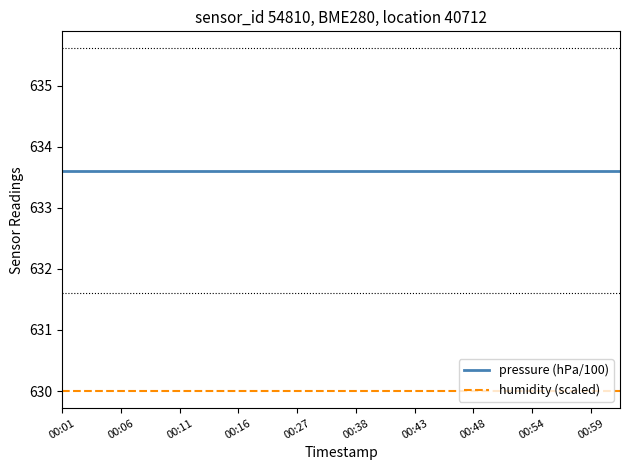

At how many categories does at least one series exceed 632?

20